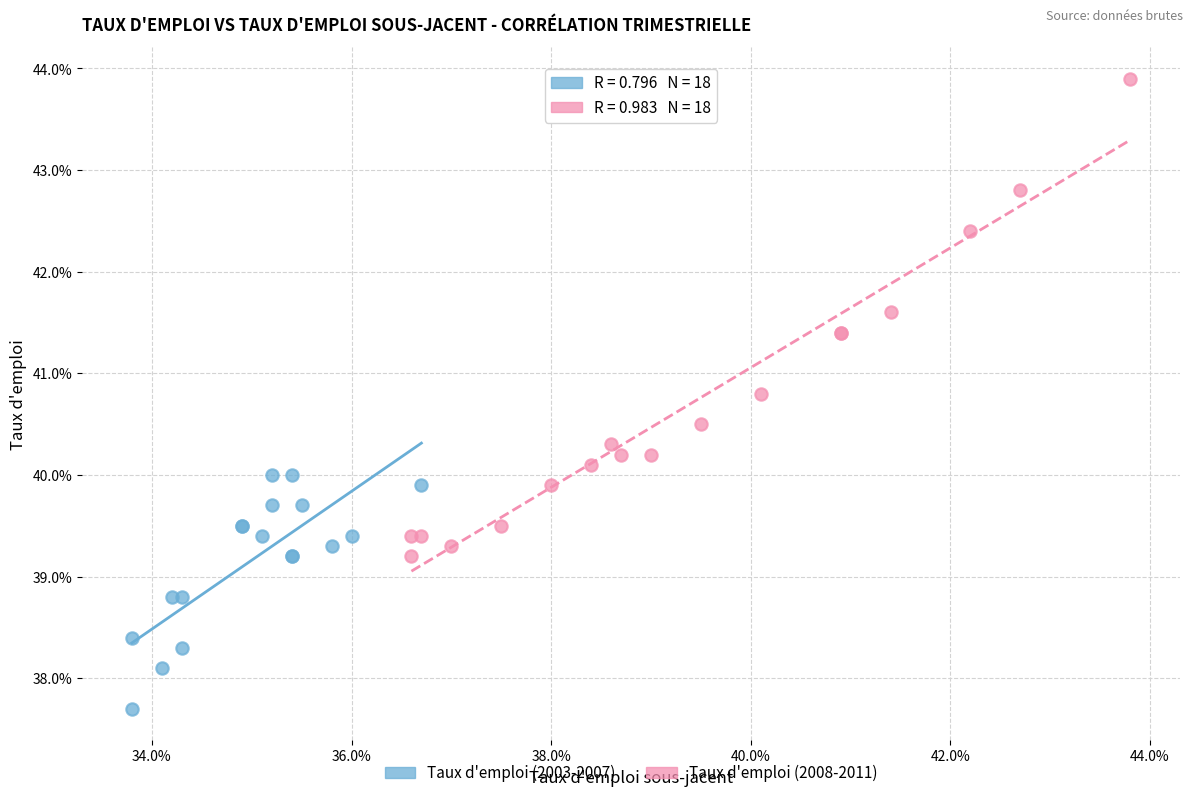

Which series contains the highest Y value?

Taux d'emploi (2008-2011)